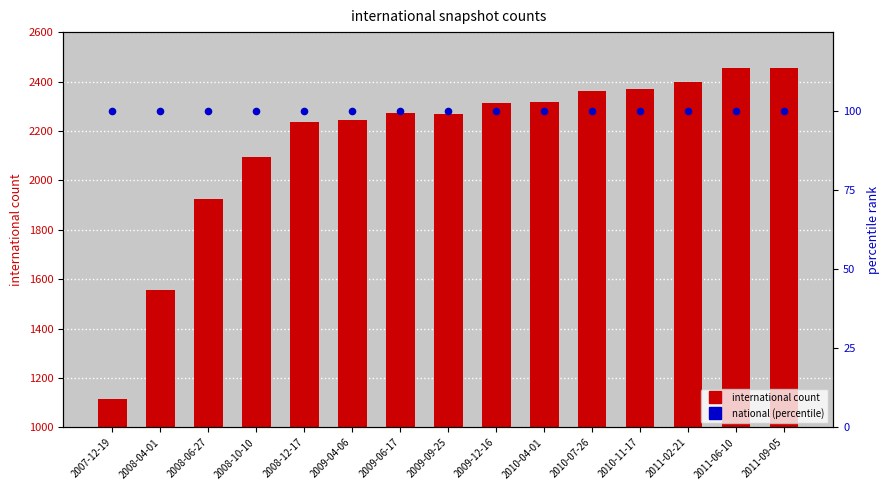

What is the total value across all series at 2010-04-01?

2416